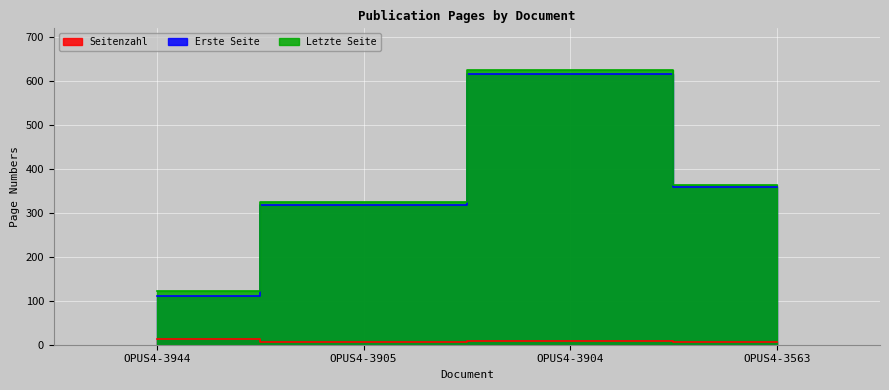

What are all the series names shown in the legend?

Seitenzahl, Erste Seite, Letzte Seite